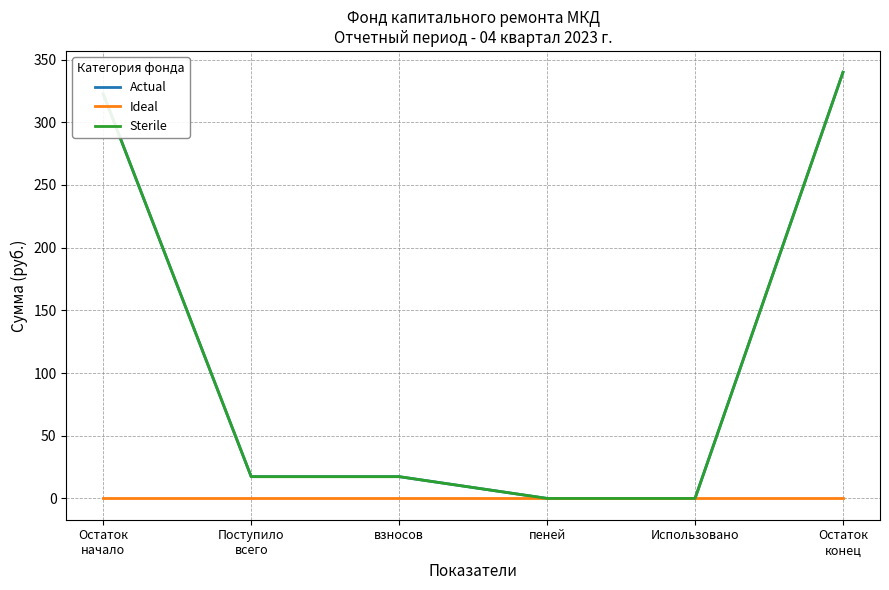

Does the chart display data point markers on the line(s)?

No